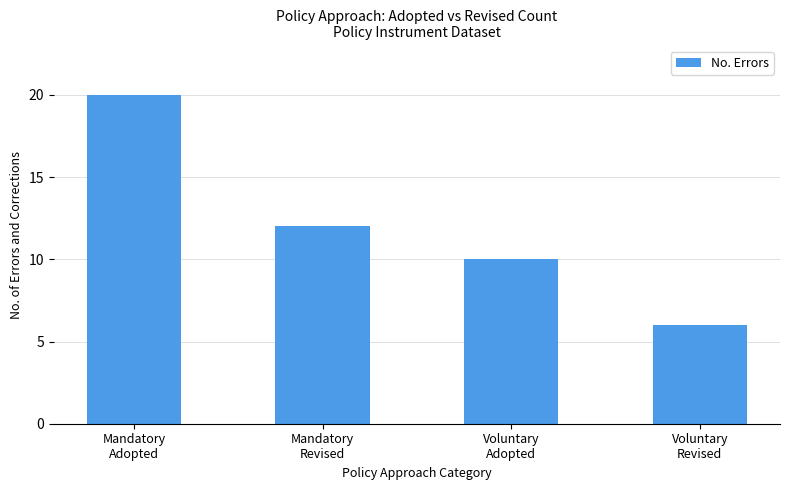

Where does the data first go above 12?

Mandatory
Adopted